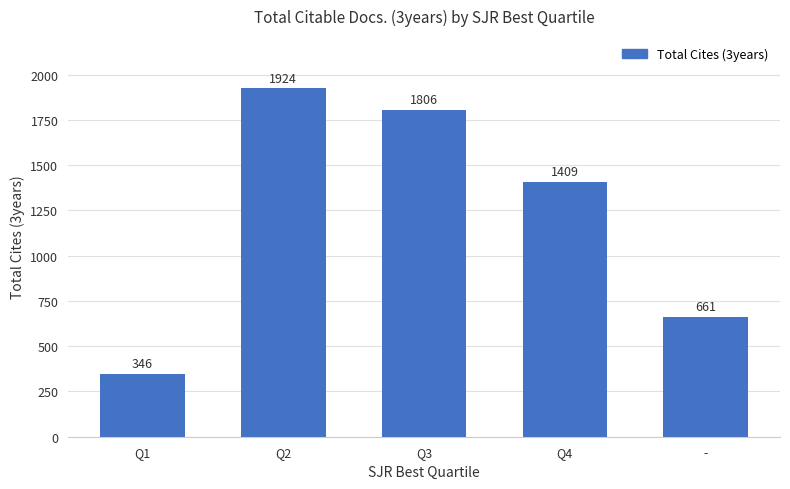

Rank the categories by value from highest to lowest.

Q2, Q3, Q4, -, Q1